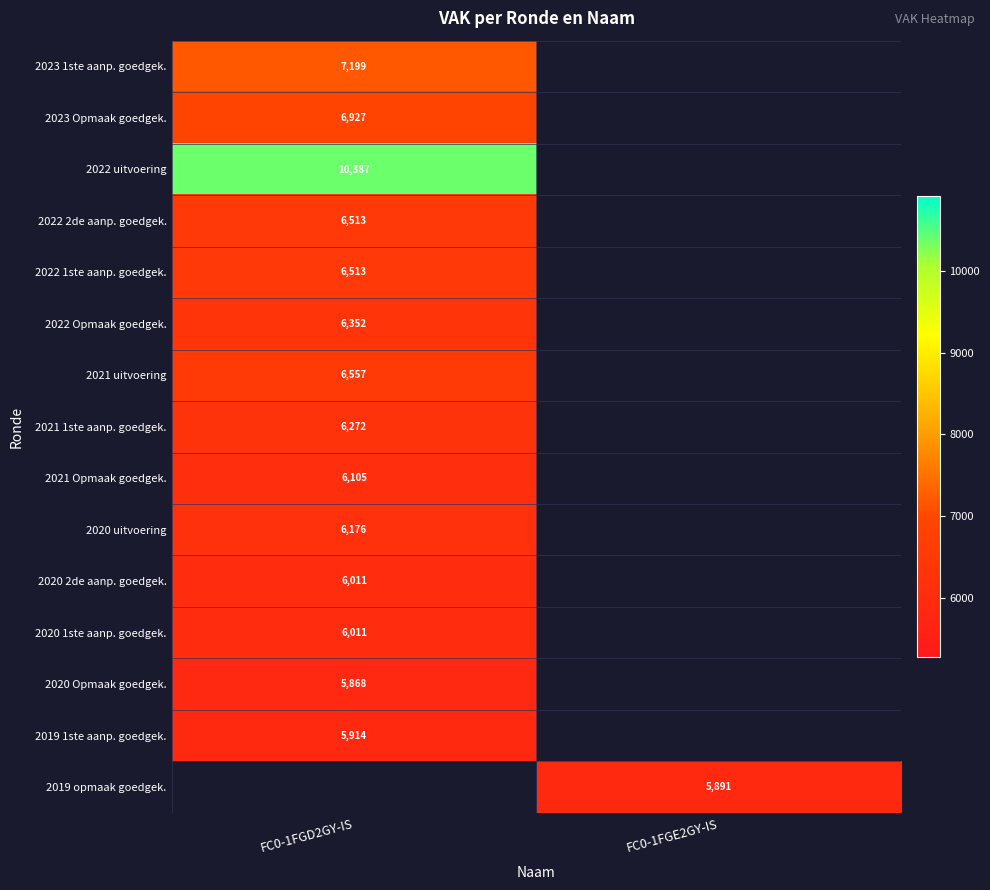

Is the value of 2022 1ste aanp. goedgek. at FC0-1FGD2GY-IS greater than the value of 2021 1ste aanp. goedgek. at FC0-1FGD2GY-IS?

Yes